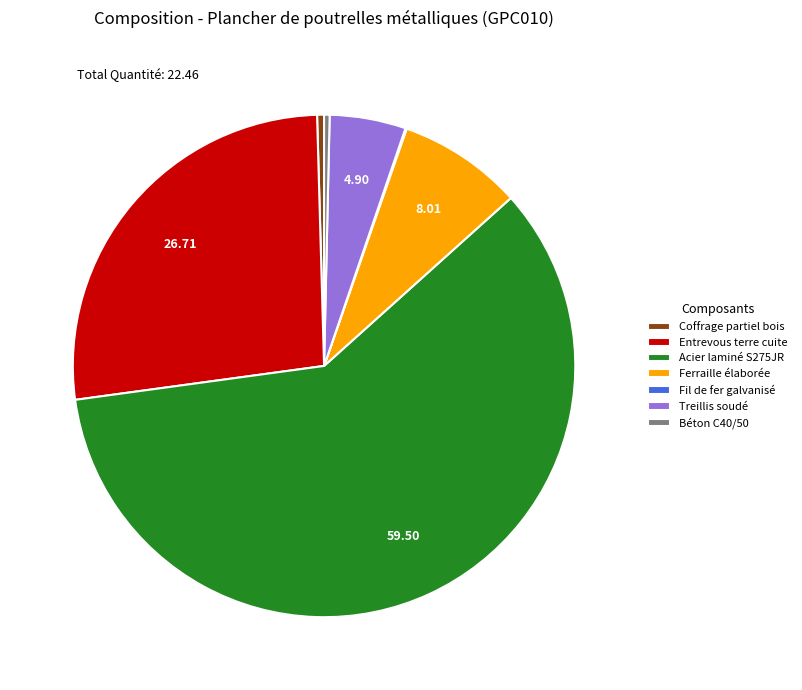

Between Acier laminé S275JR and Treillis soudé, which is larger?

Acier laminé S275JR